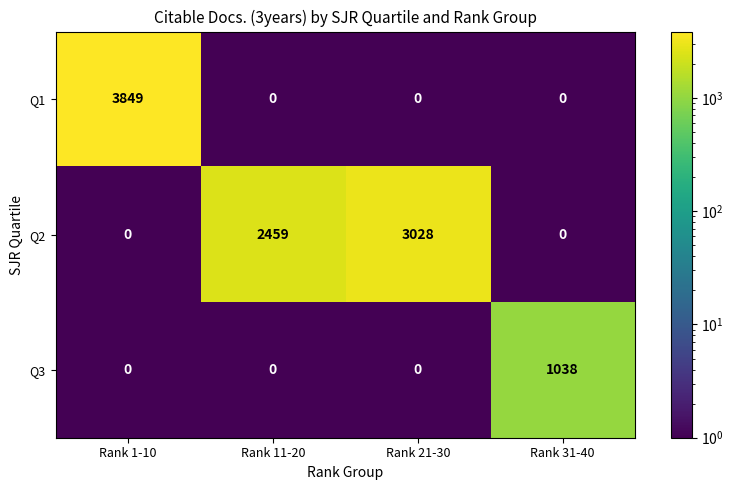

Count the Q2 values in the range 0 to 3028.

4